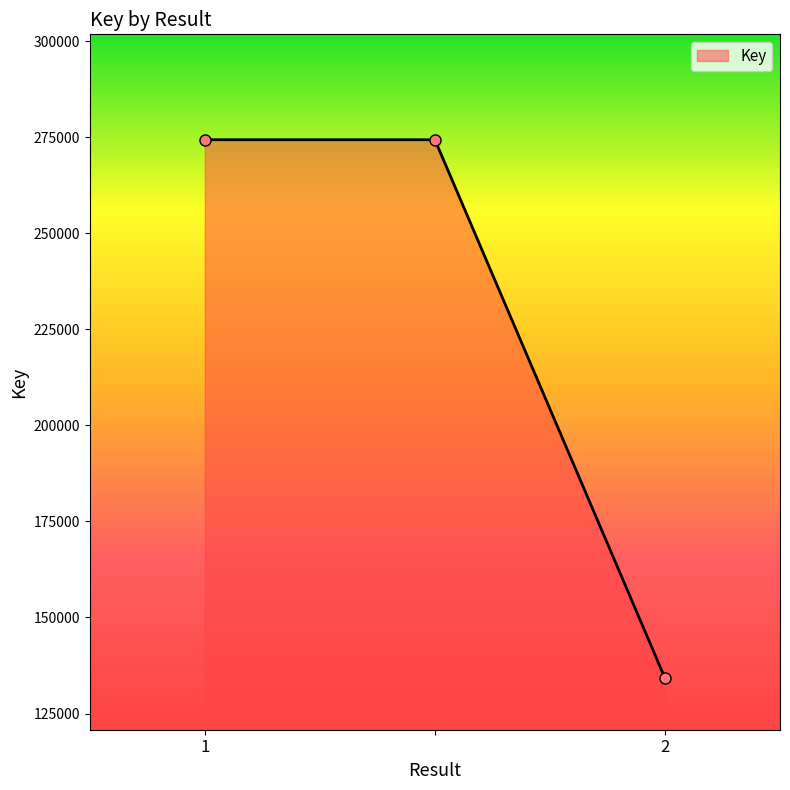

What is the value of the 2nd point from the left?

274346